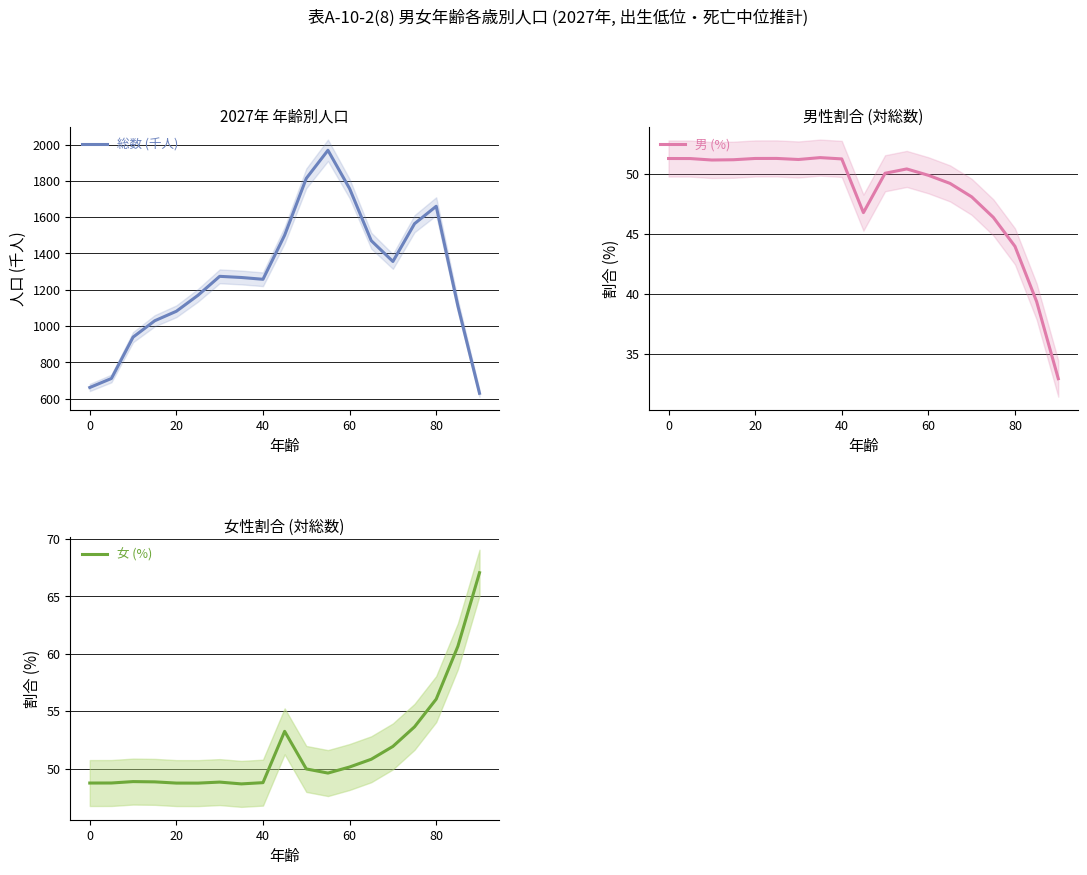

The 女 (%) series shows 26.2 at 60. True or false?

False